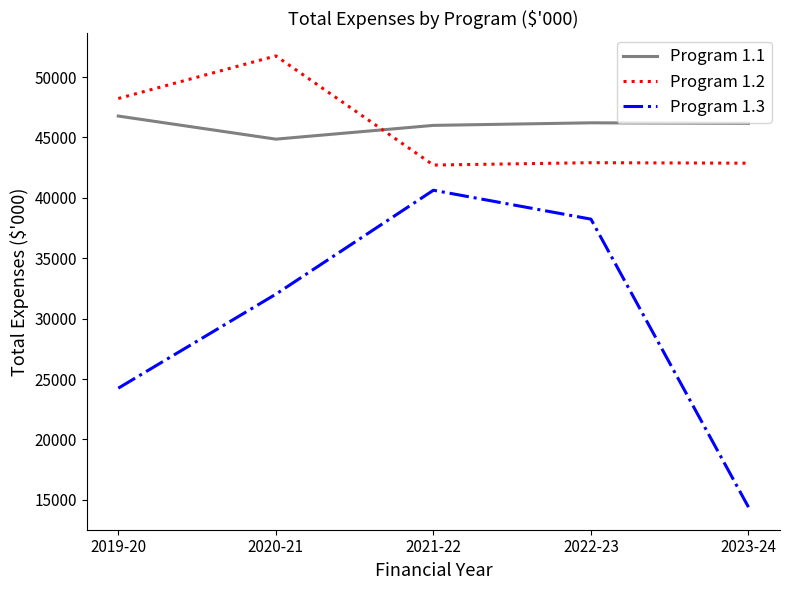

Where is Program 1.2 nearest to the value 47236?

2019-20